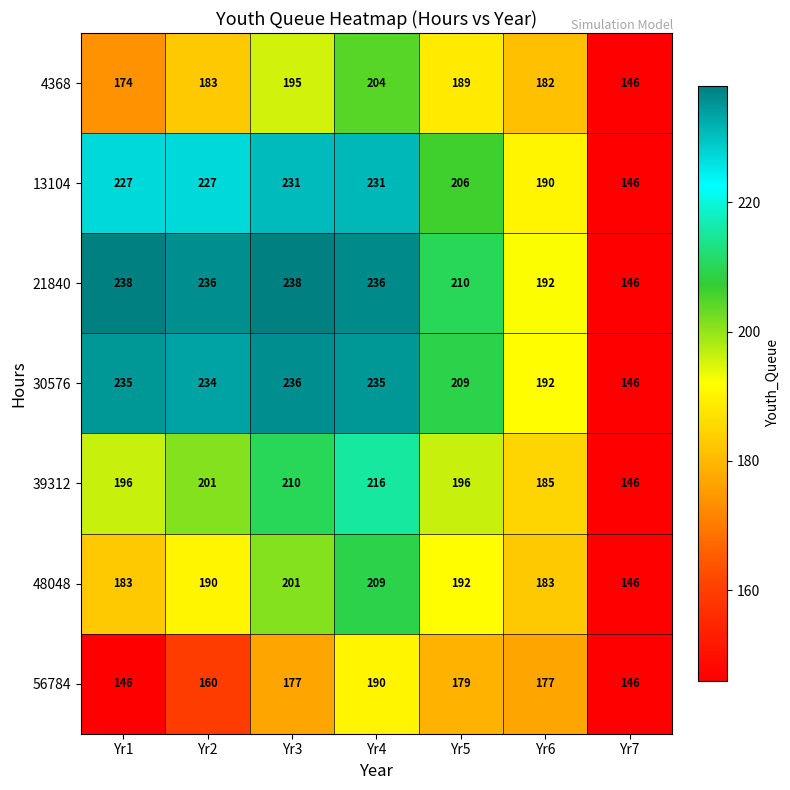

At which label does 21840 first exceed 236?

Yr1